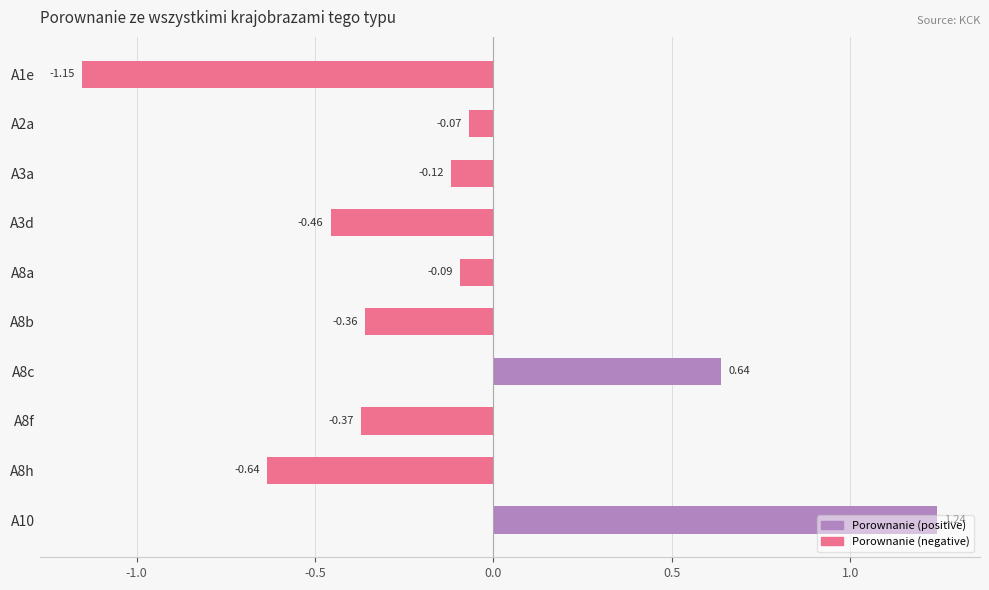

Rank the categories by value from highest to lowest.

A10, A8c, A2a, A8a, A3a, A8b, A8f, A3d, A8h, A1e